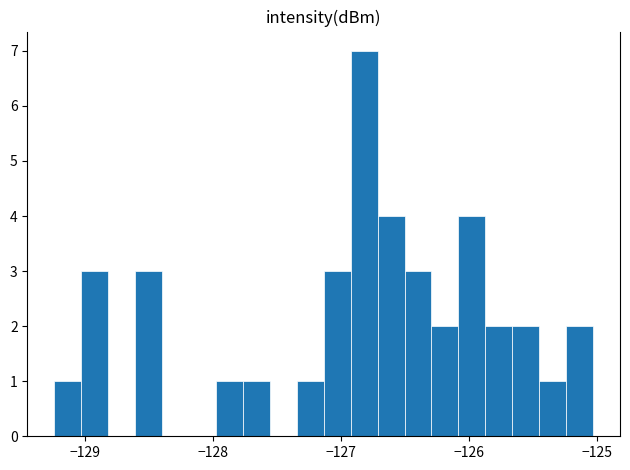

Around what value on the x-axis is the tallest bar? Give the approximate position of its centre, as read against the axis.

-126.8